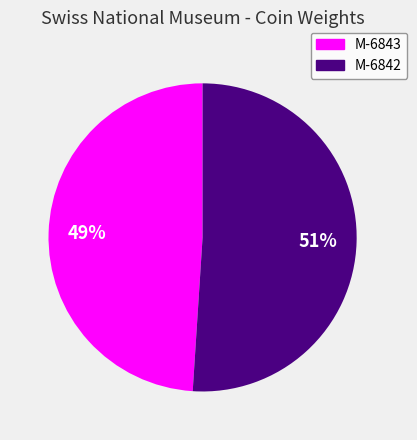

Which category has the biggest portion of the pie?

M-6842